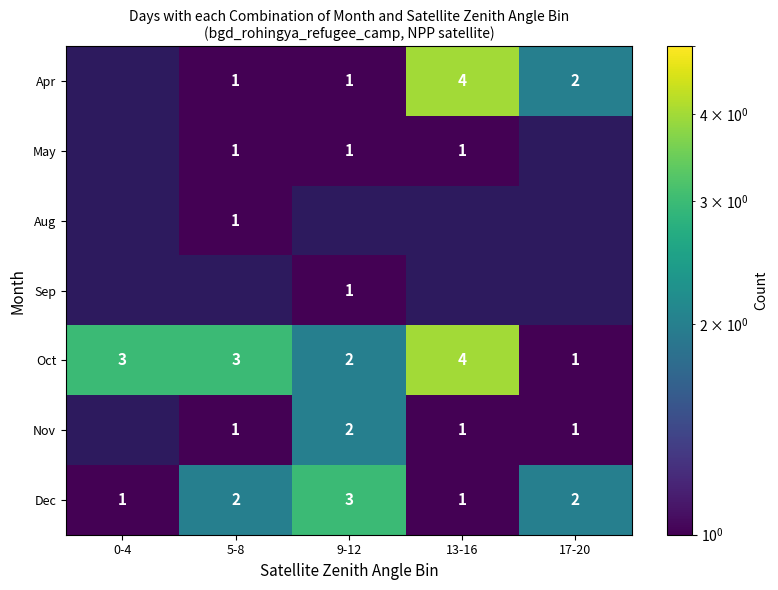

Which category has the lowest value across all series?

0-4